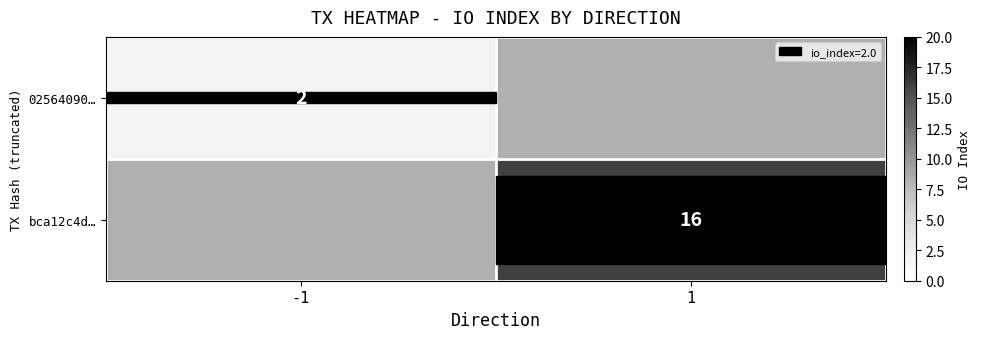

The 02564090… series shows 1 at -1. True or false?

False